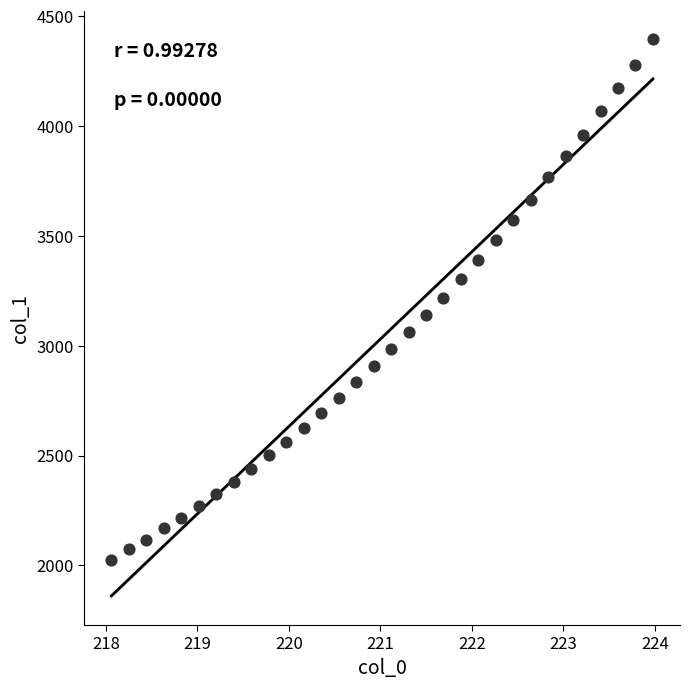

What is the range of Y values (max minus min)?

2368.9